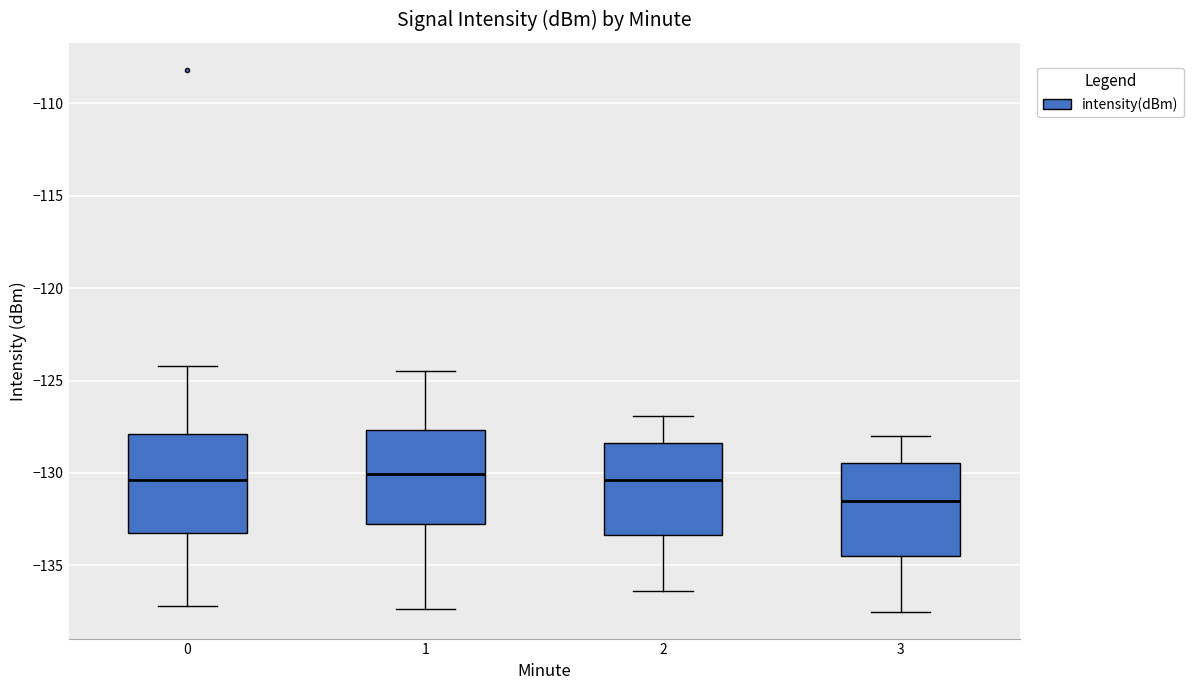

Where is the upper edge of the box at x = 1 on the y-axis? The values are not printed on the chart, so give them approximately, as read against the axis.

-127.5